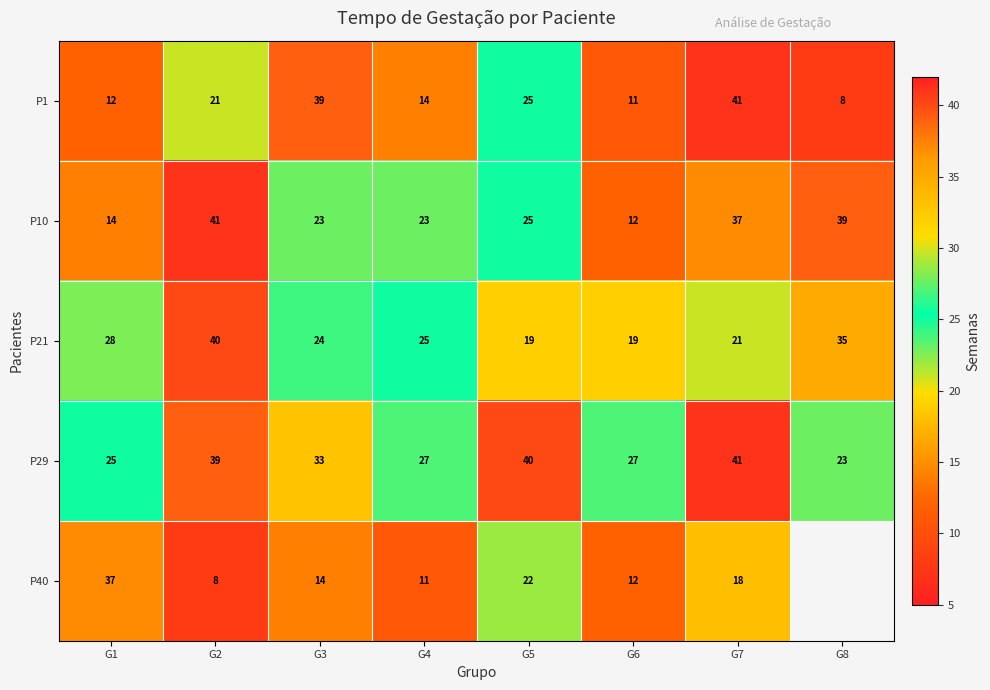

Count the number of categories in the chart.

8